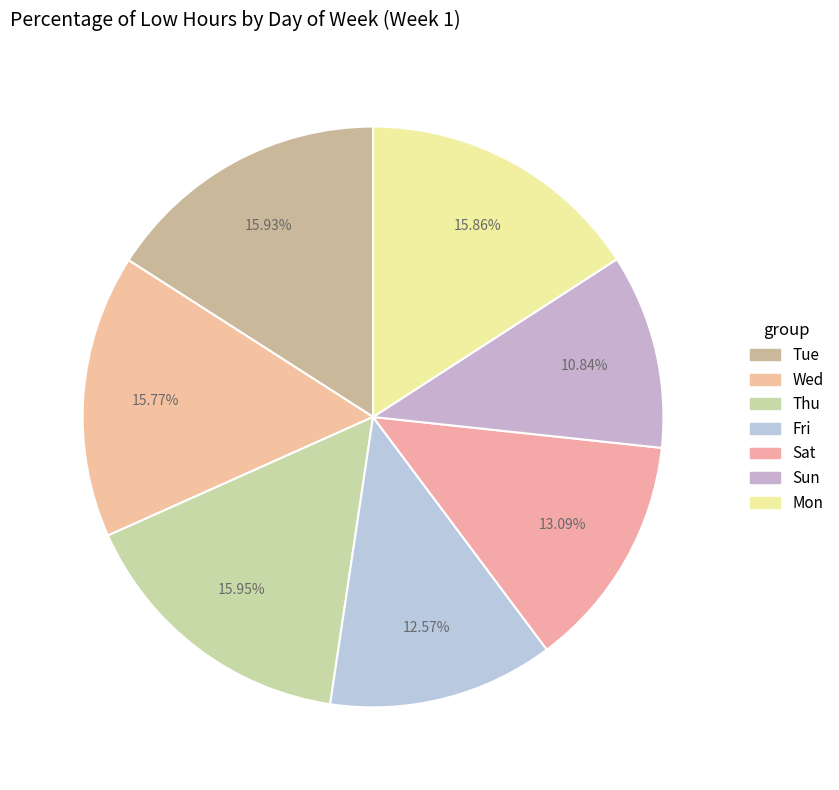

The Fri slice represents 13% of the pie. True or false?

True